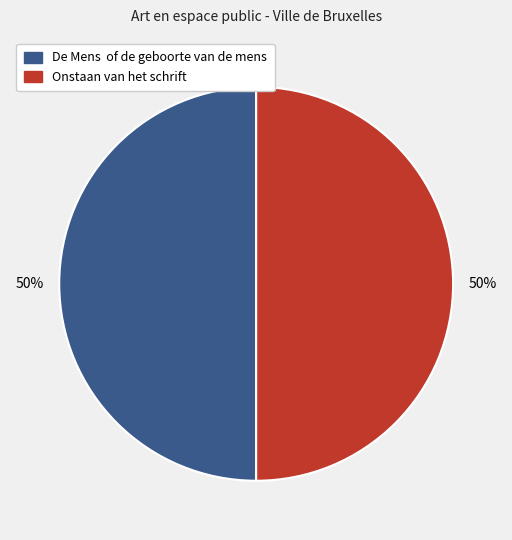

What percentage is the Onstaan van het schrift slice, to the nearest percent?

50%